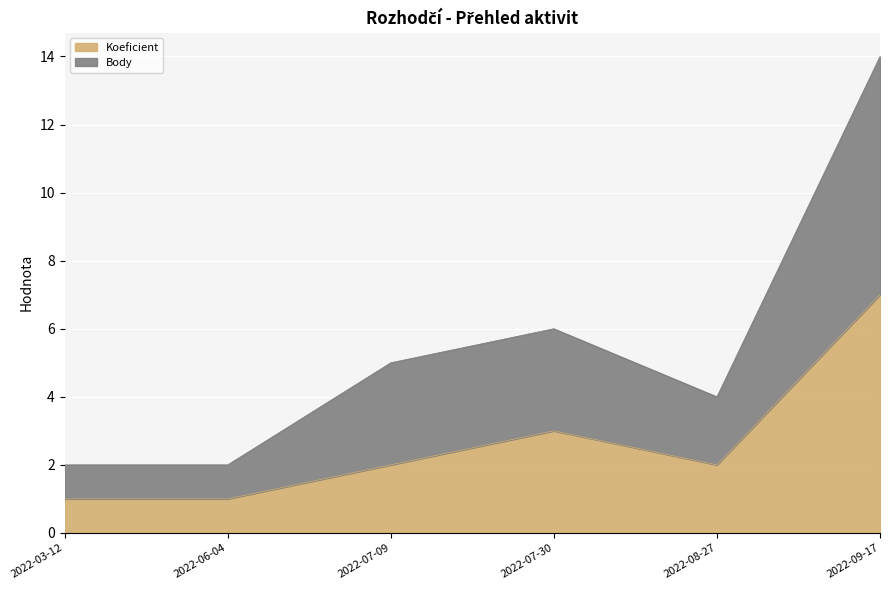

The Koeficient series shows 12 at 2022-09-17. True or false?

False